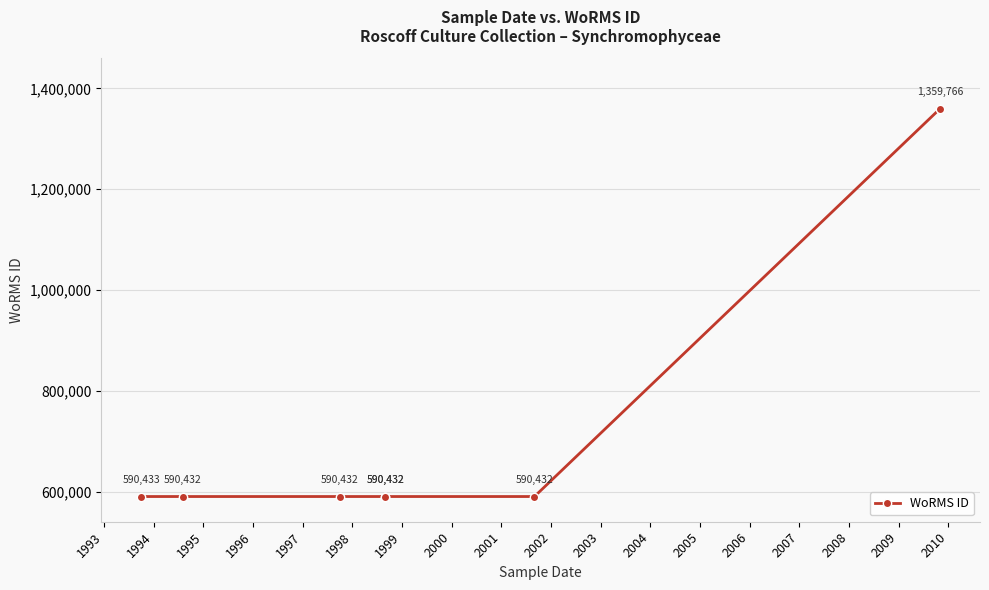

Does the chart display data point markers on the line(s)?

Yes